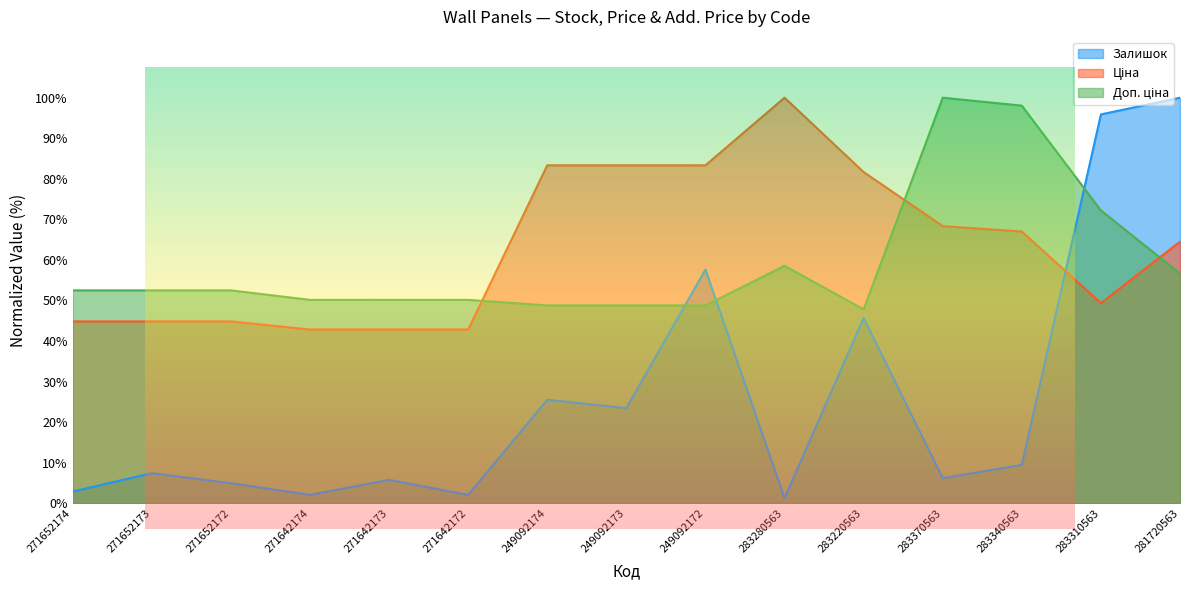

Where is the first local minimum for Доп. ціна?

283220563